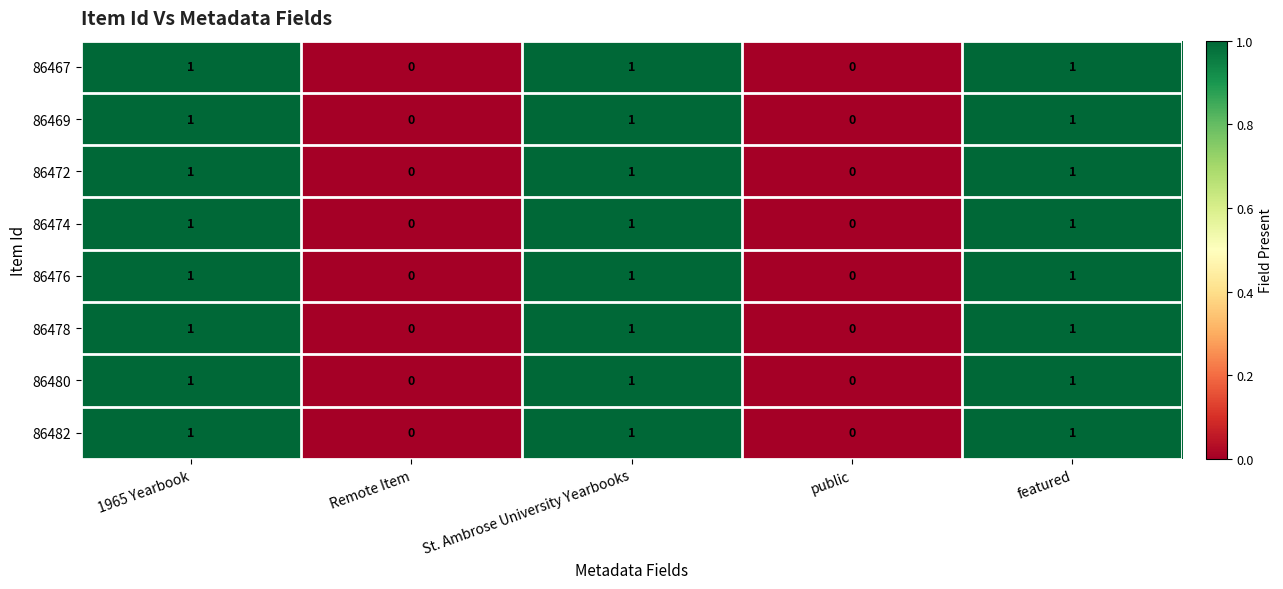

The 86472 series shows 1 at St. Ambrose University Yearbooks. True or false?

True